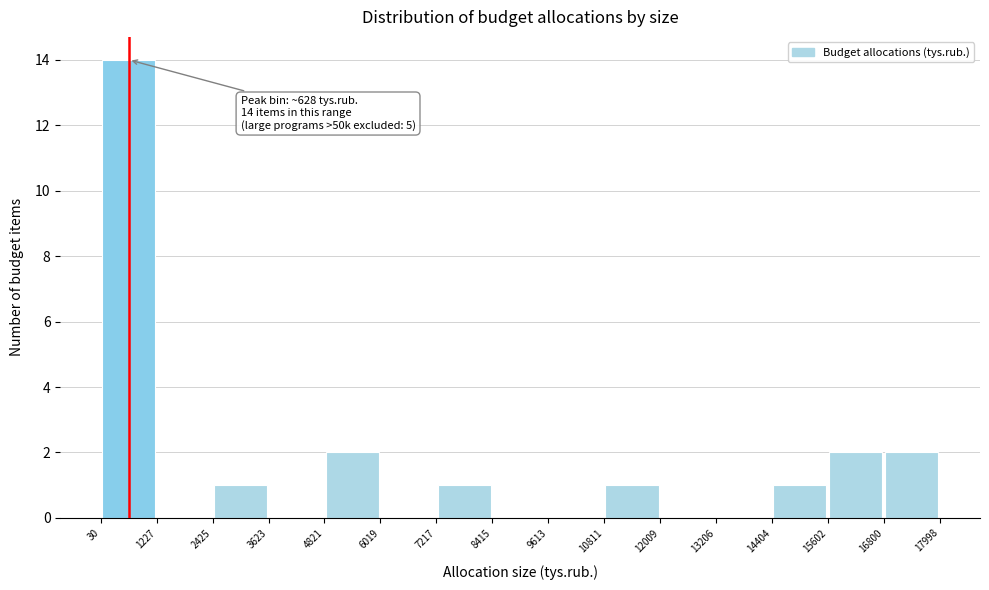

Over which range of the x-axis is the bar tallest?

30 to 1227